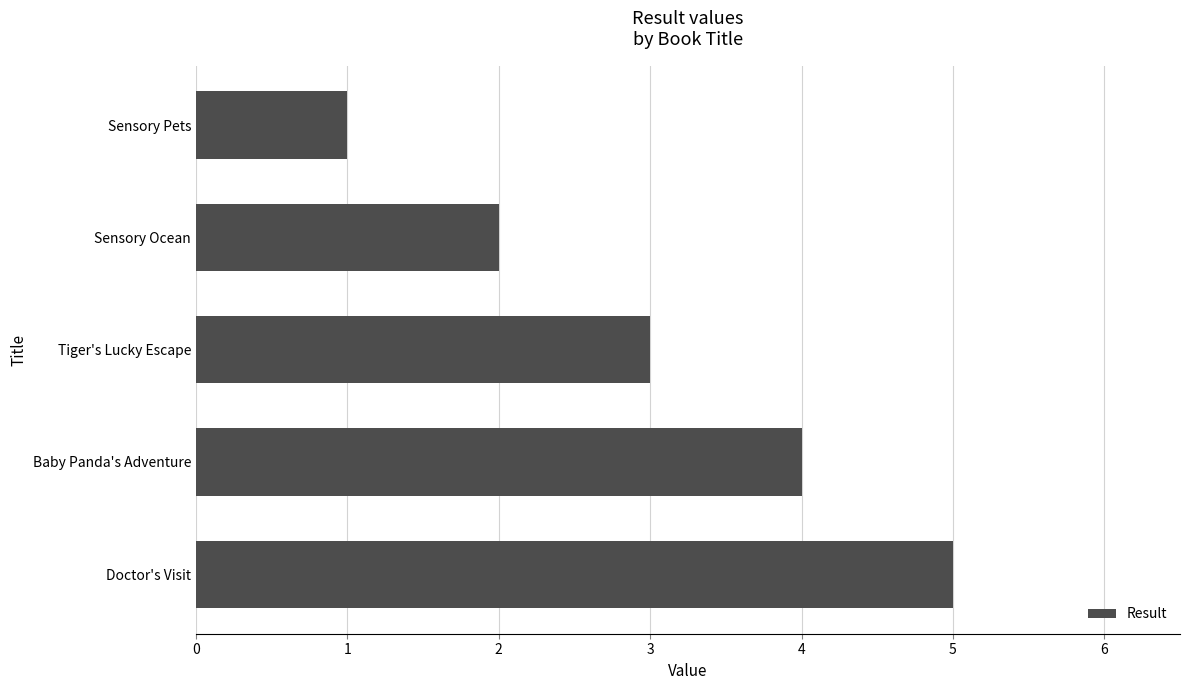

How many data points does each series have?

5